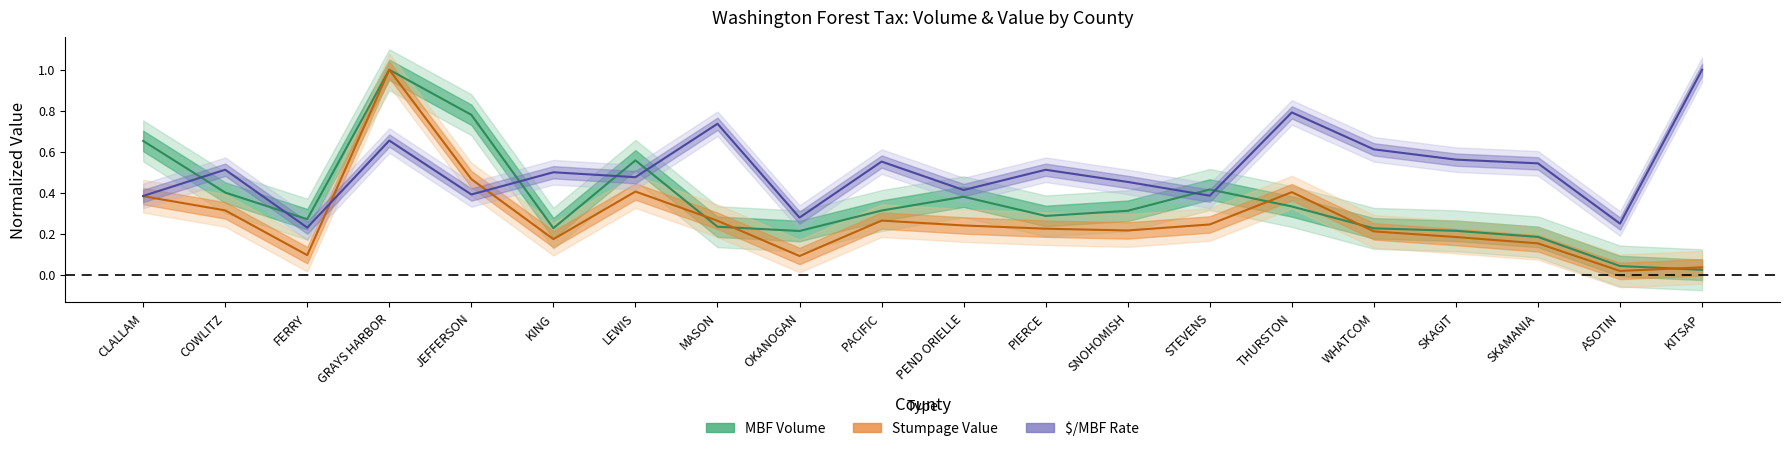

At KITSAP, list the series in order from smallest to largest.

MBF Volume, Stumpage Value (normalized), Rate $/MBF